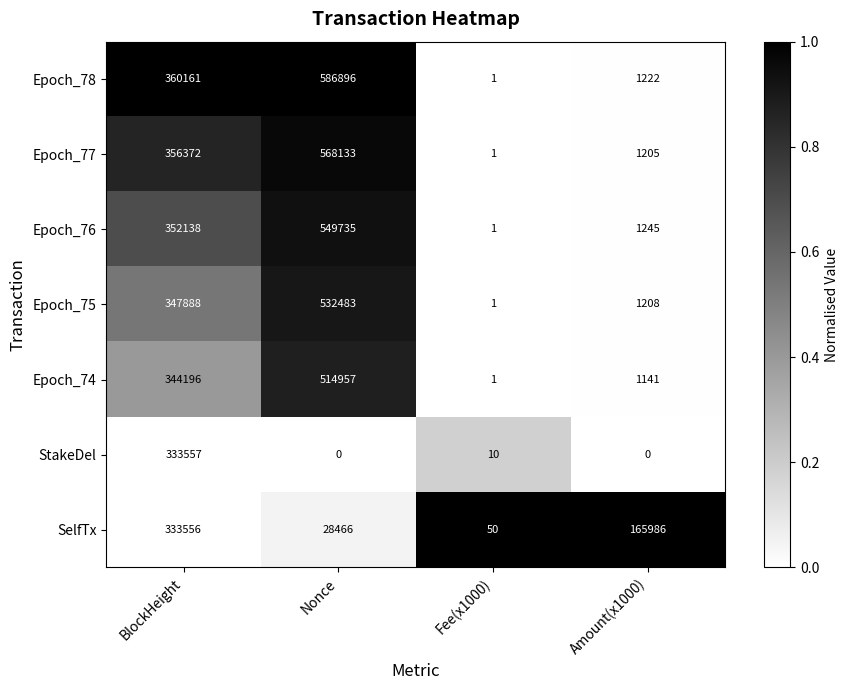

What is the greatest value displayed?

586896